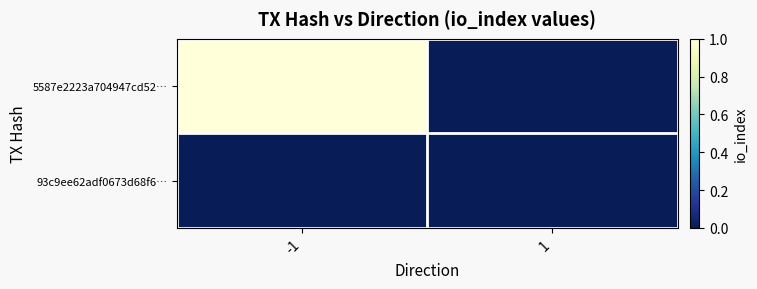

Reading left to right, extract all data points from this chart.

5587e2223a704947cd52…: -1=1	1=0
93c9ee62adf0673d68f6…: -1=0	1=0